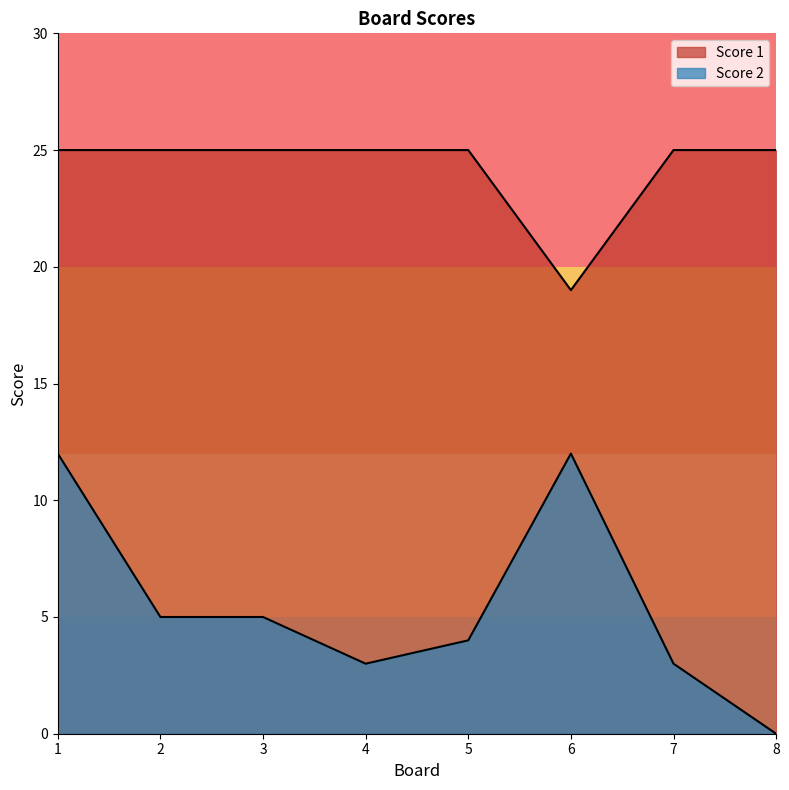

What is the value of the Score 1 point at the 7th from the left?

25